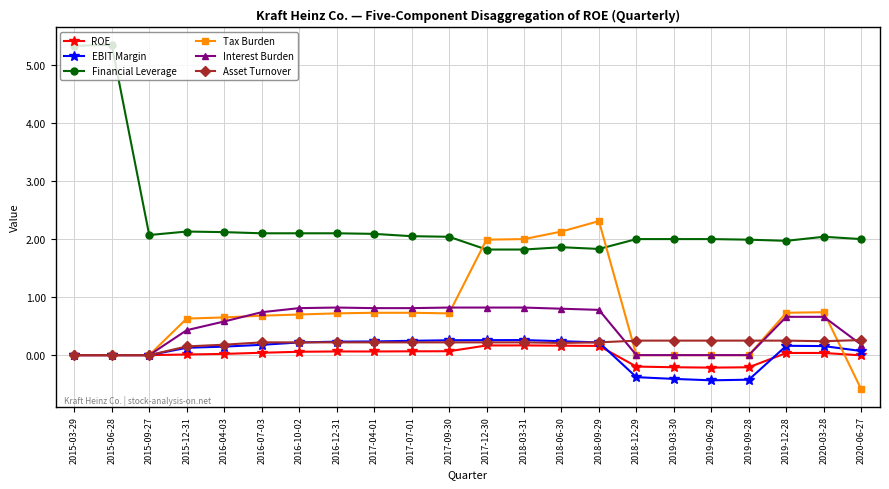

What is the difference between the highest and lowest values at 2017-04-01?

2.0